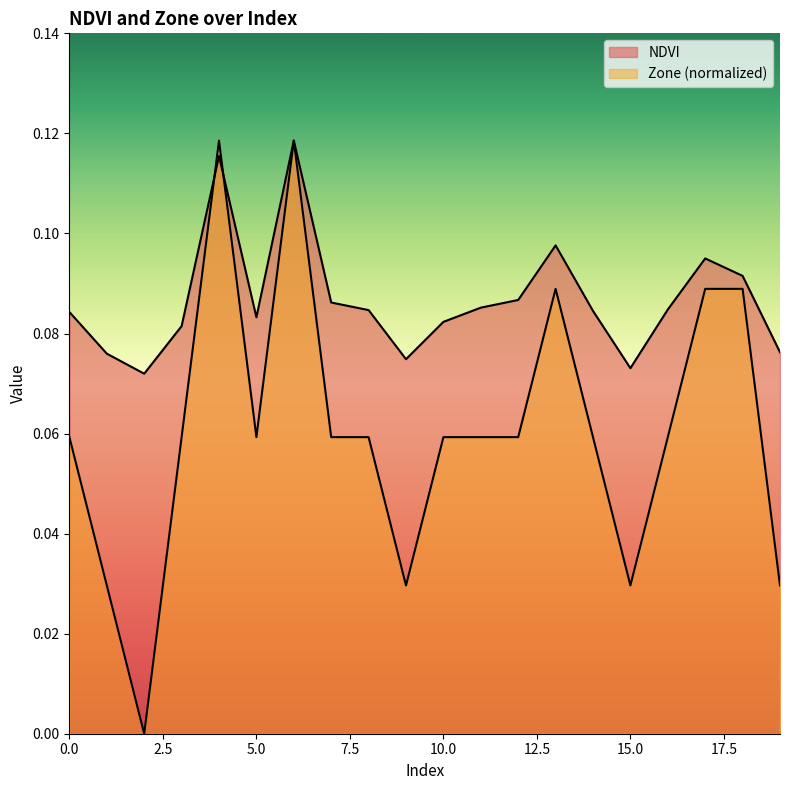

Reading left to right, transcribe all the data shown in this chart.

NDVI: 0.1	0.1	0.1	0.1	0.1	0.1	0.1	0.1	0.1	0.1	0.1	0.1	0.1	0.1	0.1	0.1	0.1	0.1	0.1	0.1
Zone: 0.1	0.0	0.0	0.1	0.1	0.1	0.1	0.1	0.1	0.0	0.1	0.1	0.1	0.1	0.1	0.0	0.1	0.1	0.1	0.0